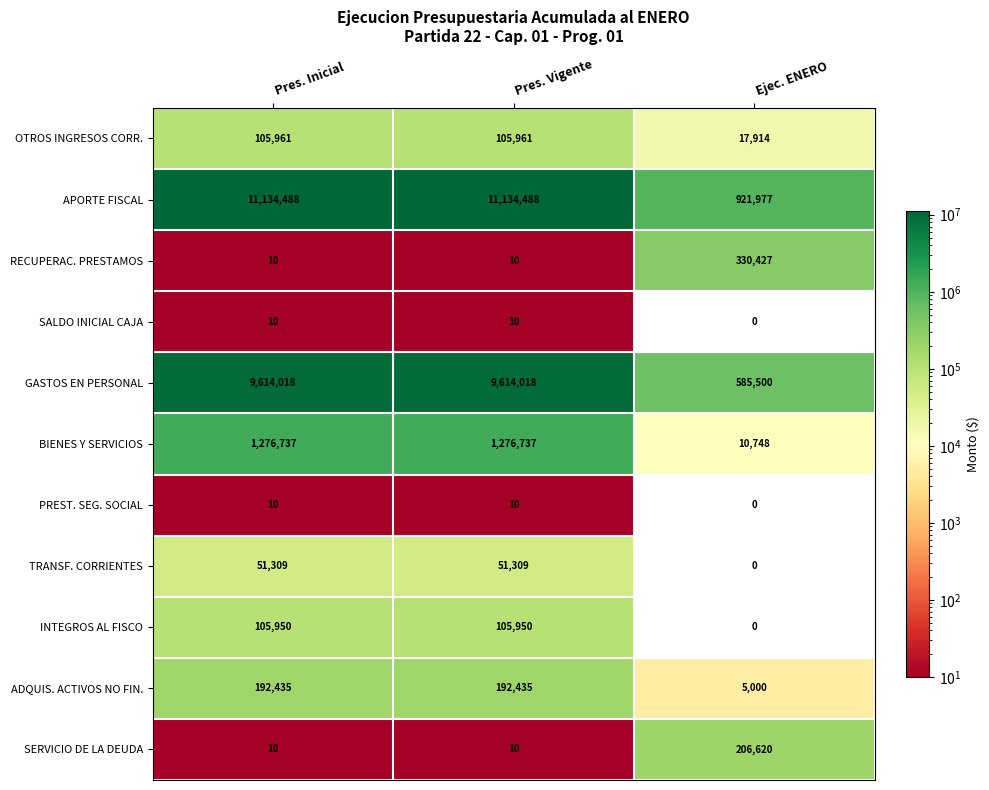

Is it true that TRANSF. CORRIENTES equals 51309 at Pres. Vigente?

True